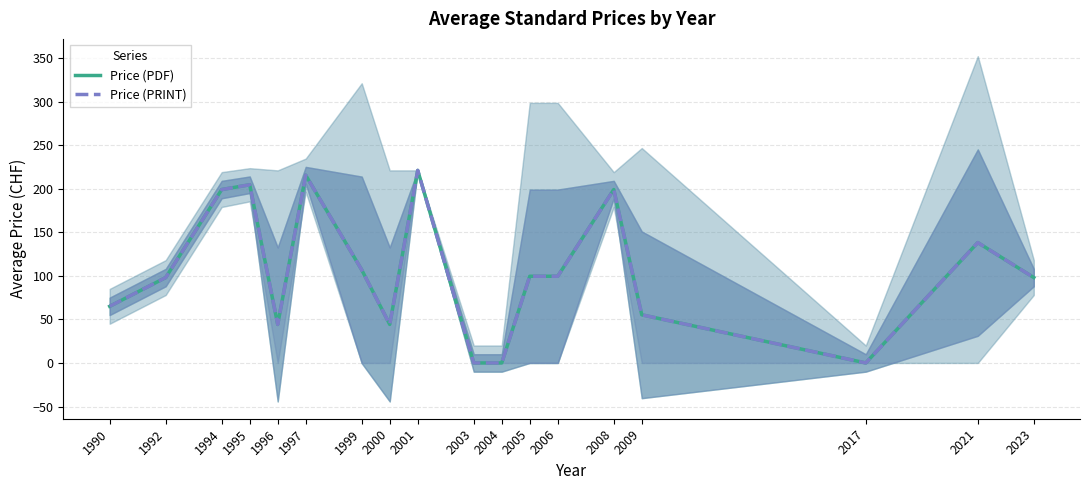

The value of Price (PRINT) at 2021 is 138.1. True or false?

True